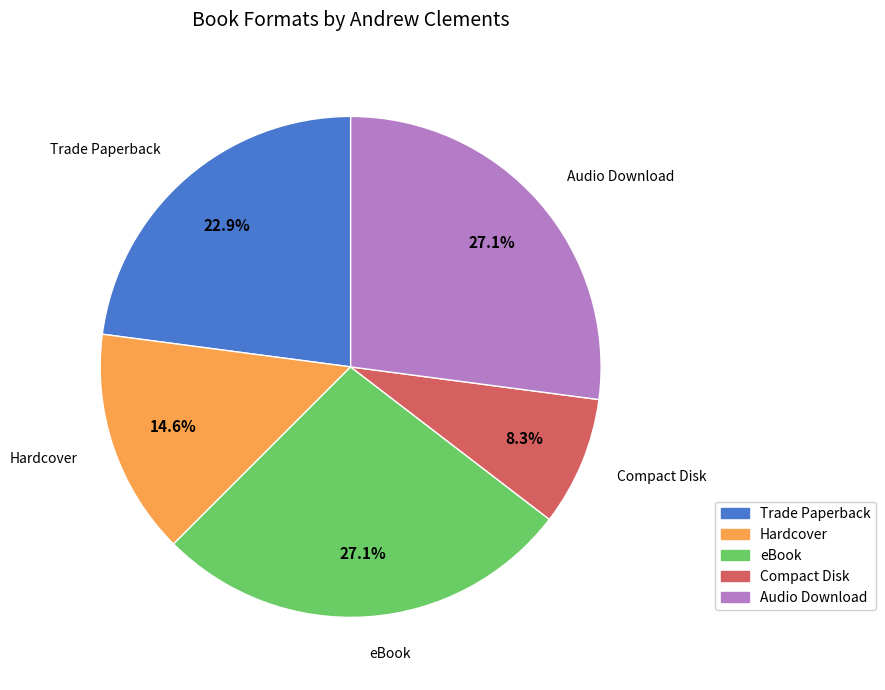

Which category has the smallest portion of the pie?

Compact Disk